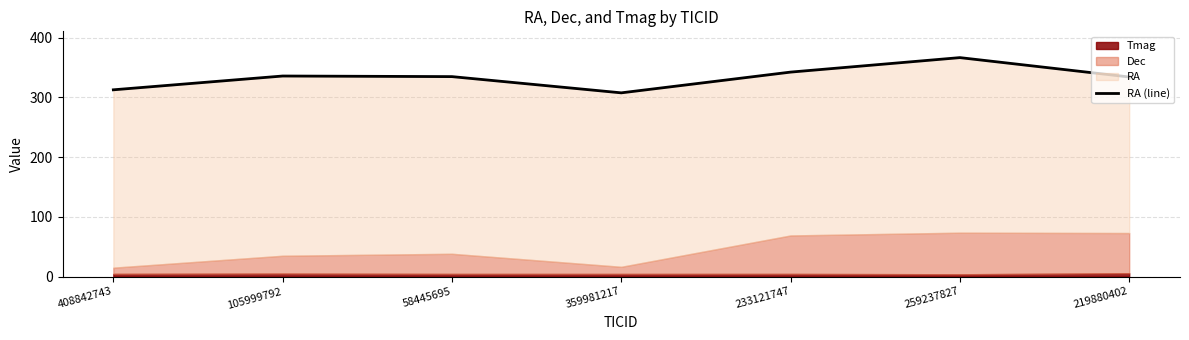

Reading right to left, list all the values displayed in this chart.

334.3	366.7	342.4	307.7	334.9	335.9	312.8